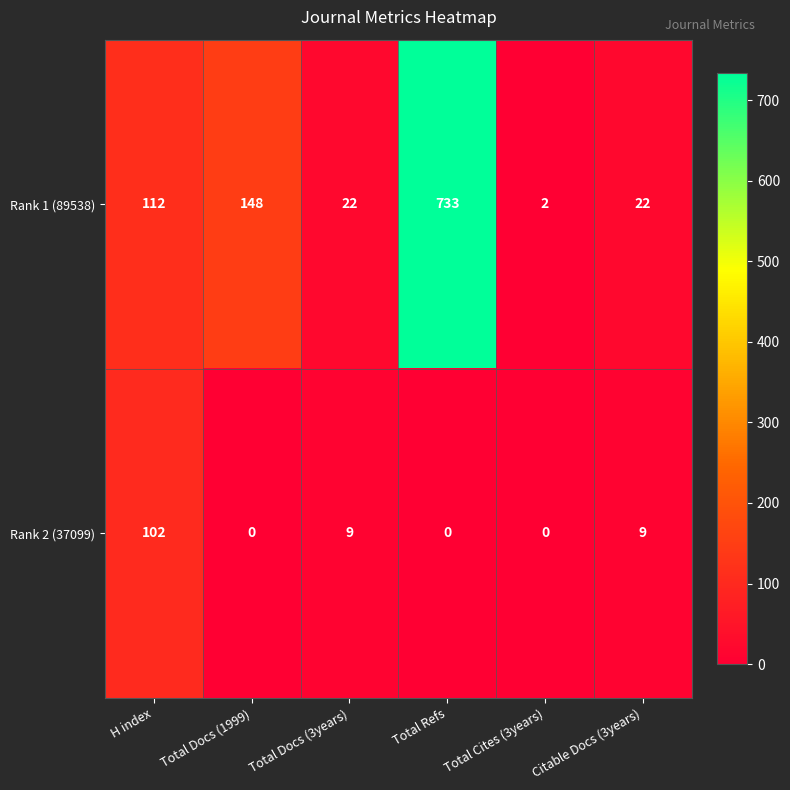

Reading left to right, what are all the values shown in this chart?

Rank 1 (89538): 112	148	22	733	2	22
Rank 2 (37099): 102	0	9	0	0	9